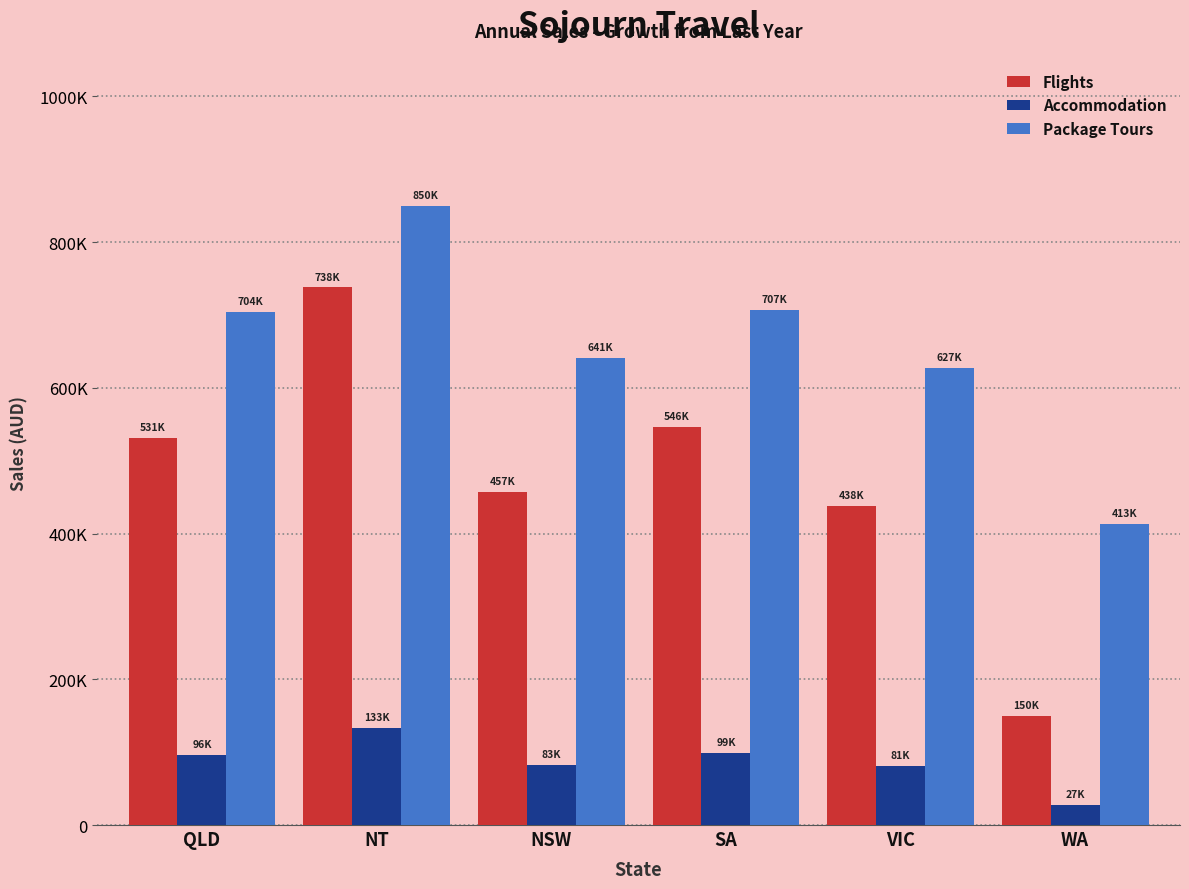

What are all the series names shown in the legend?

Flights, Accommodation, Package Tours